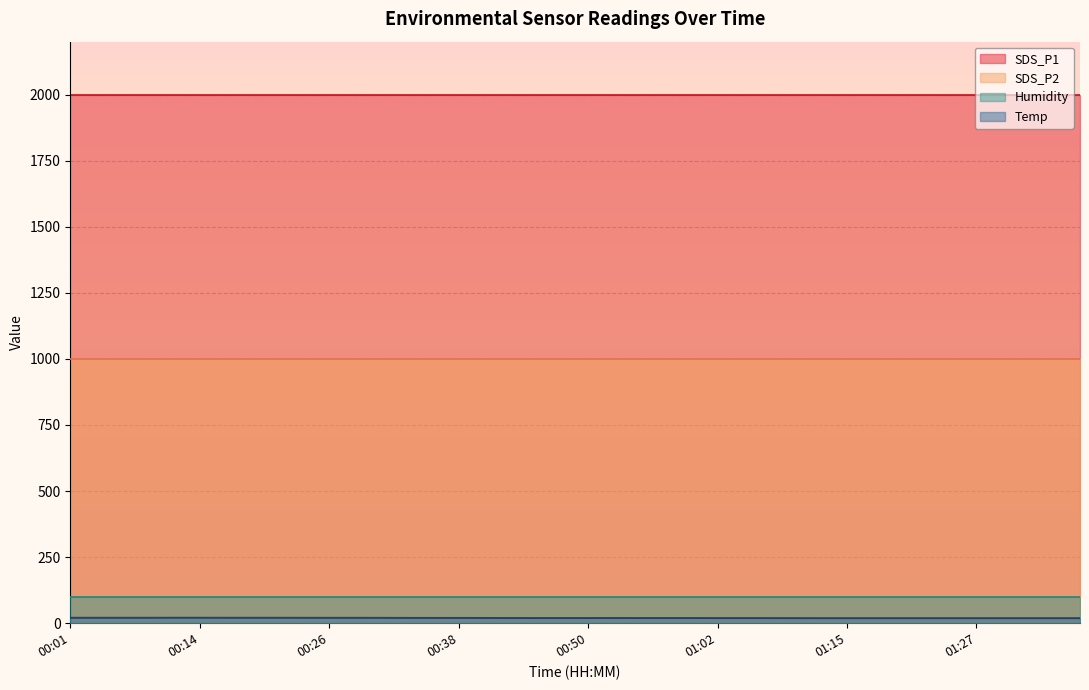

Rank the series by their maximum value, from highest to lowest.

SDS_P1, SDS_P2, Humidity, Temp